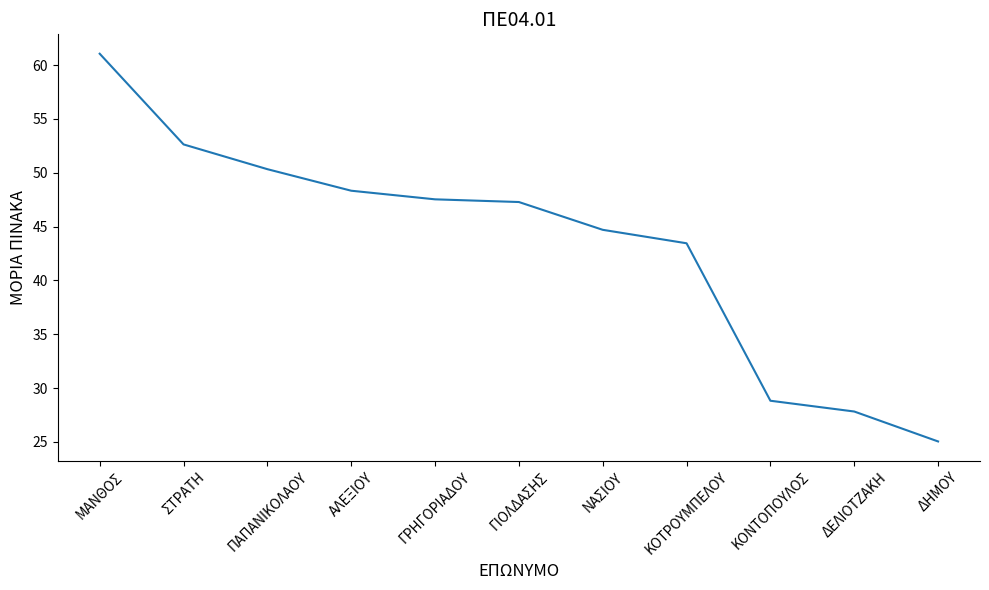

What is the change in value from ΑΛΕΞΙΟΥ to ΔΗΜΟΥ?

-23.3